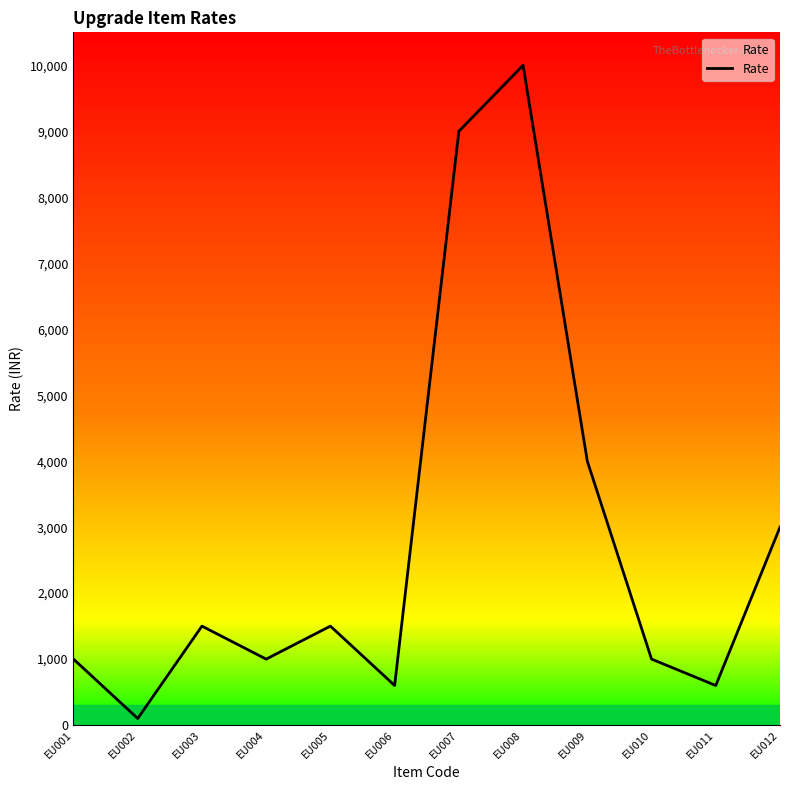

Where is the first local minimum?

EU002